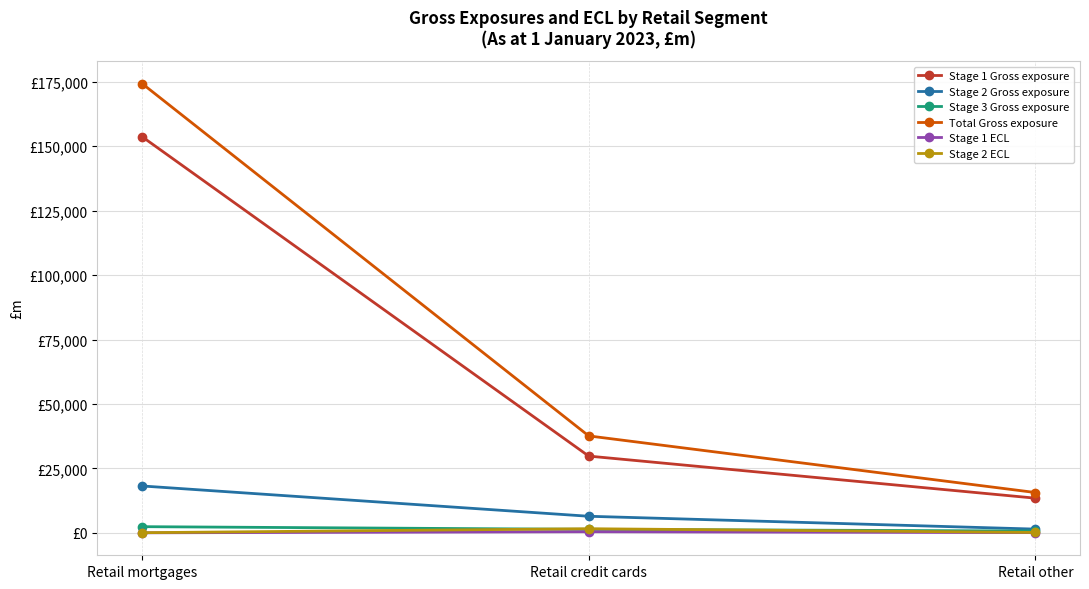

What is the difference between the highest and lowest values at Retail other?

15558